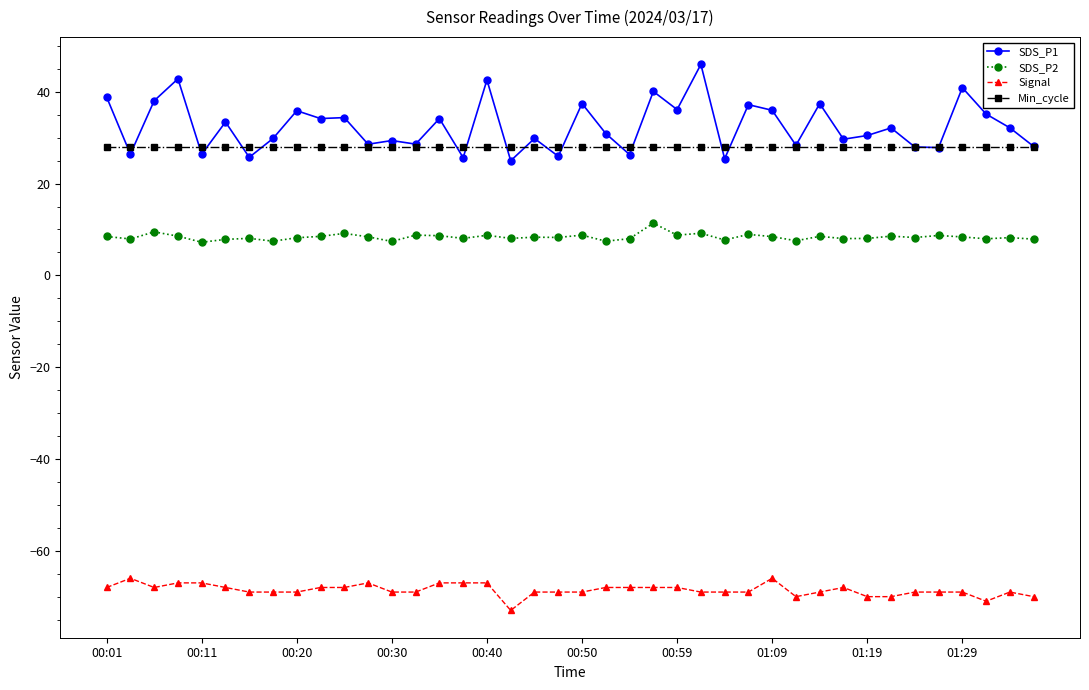

What is the value of the SDS_P1 point at the 32nd from the left?

29.7